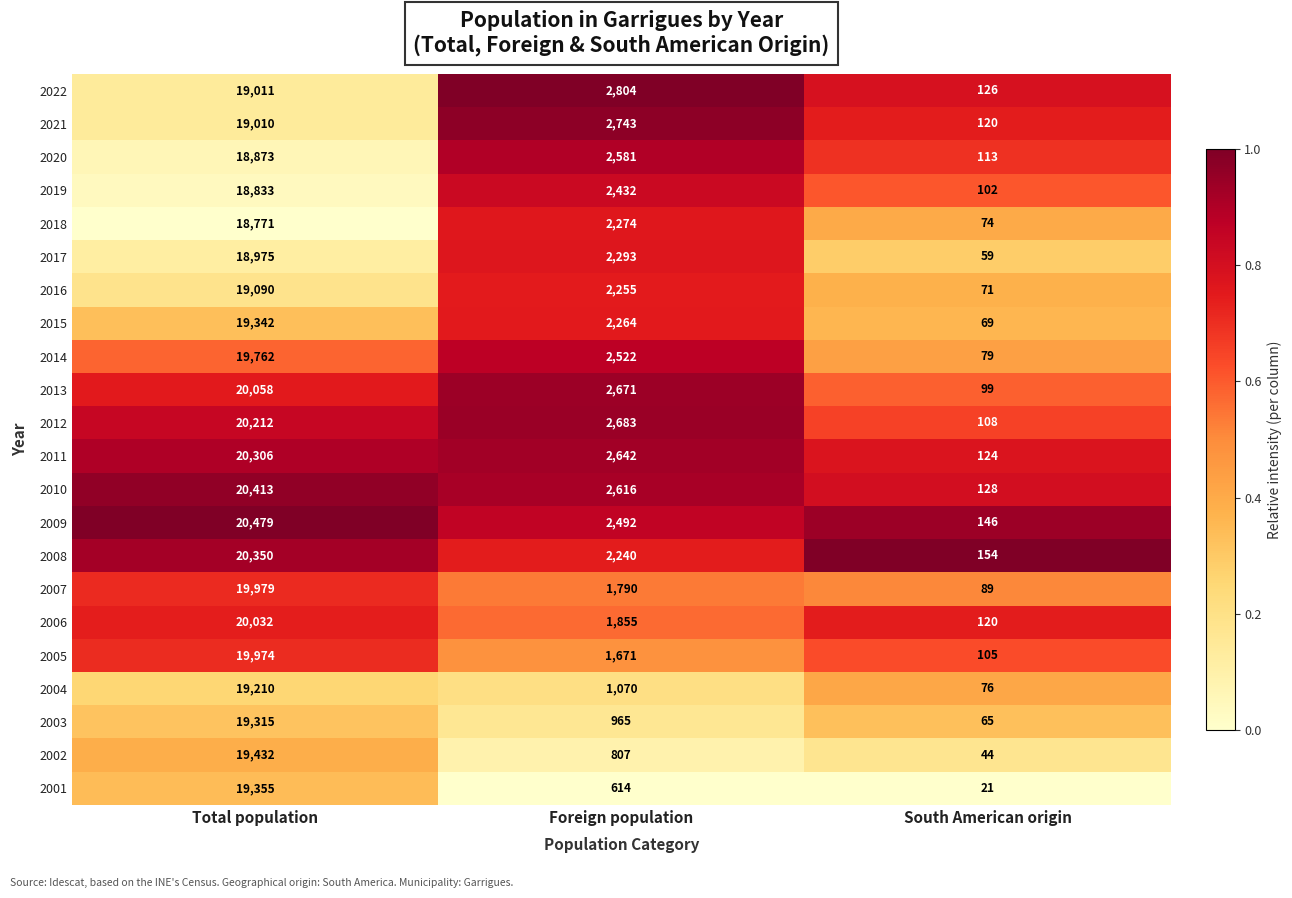

At which category does the chart reach its peak across all series?

Total population